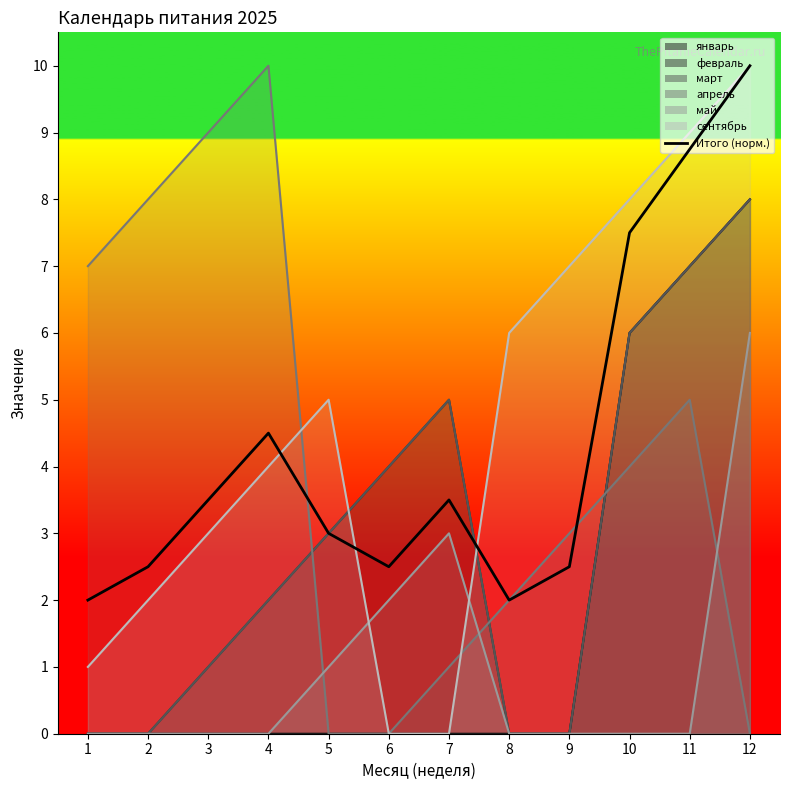

At which category does the data reach its first local valley?

6